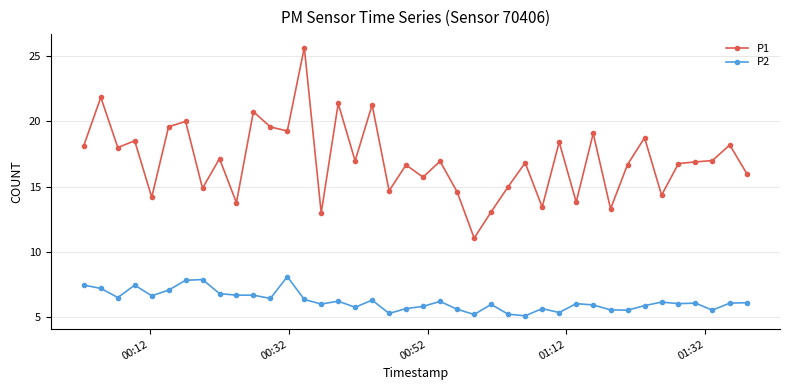

True or false: P1 and P2 cross at least once.

False